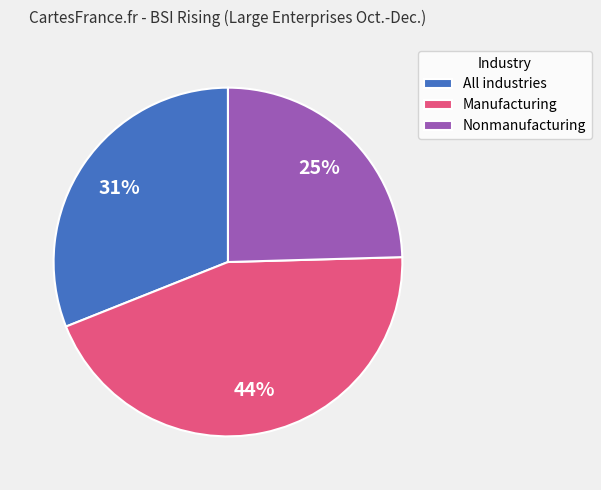

Is the sum of All industries and Manufacturing greater than half?

Yes